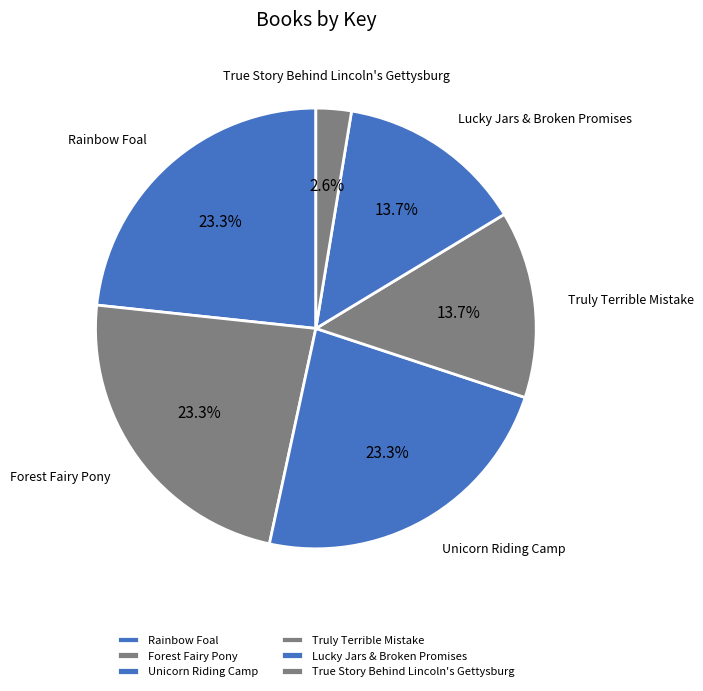

Between Lucky Jars & Broken Promises and Forest Fairy Pony, which is larger?

Forest Fairy Pony